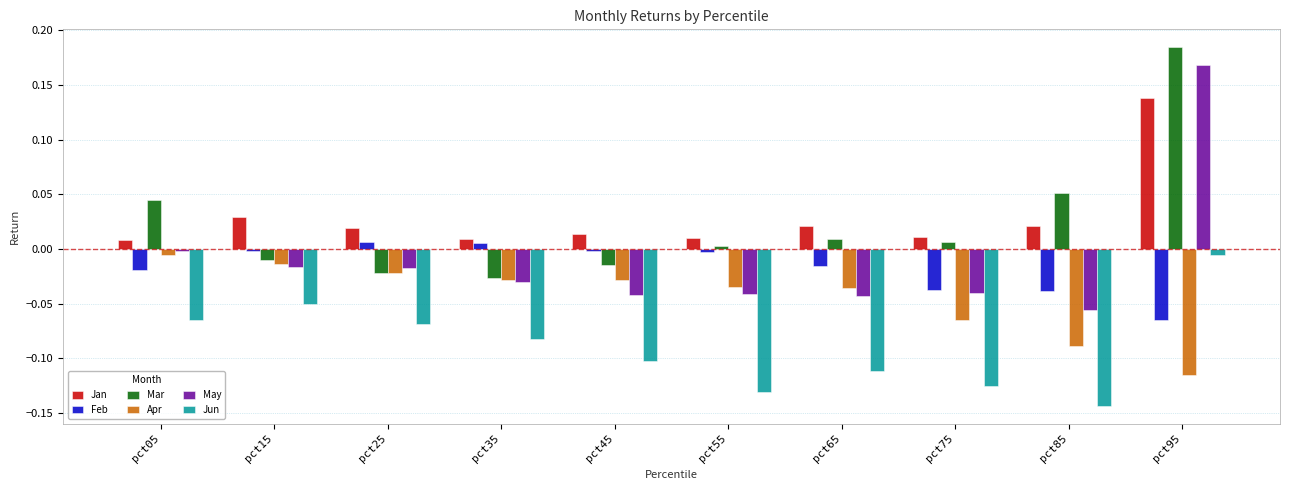

At which category is the sum across all series the highest?

pct95